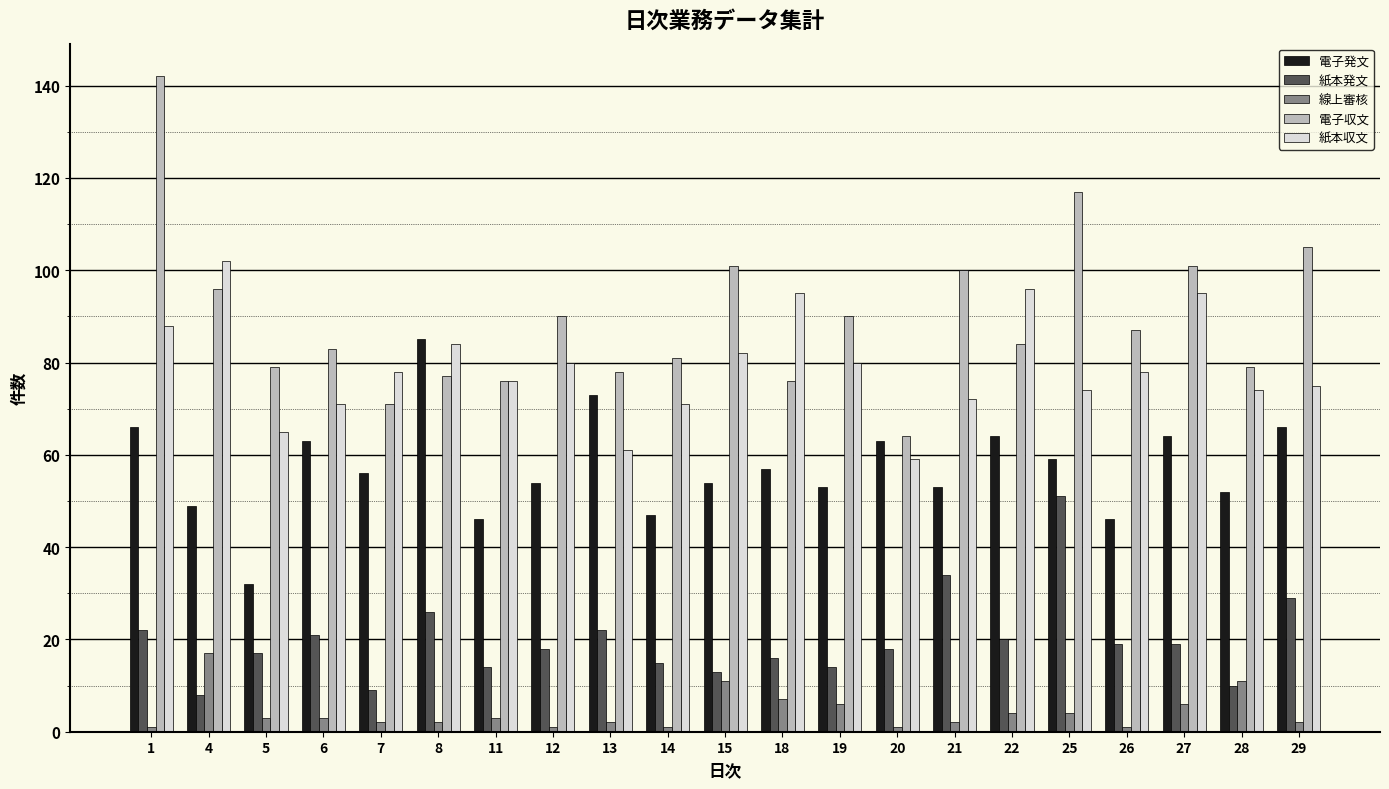

What is the total value across all series at 28?

226